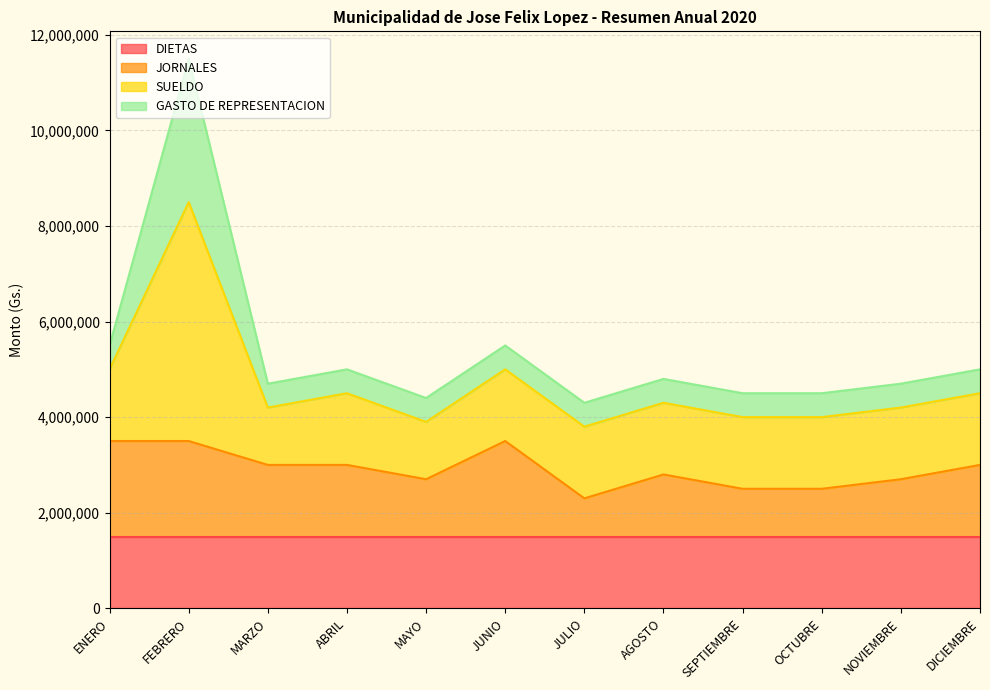

What value does the DIETAS series have at SEPTIEMBRE?

1500000